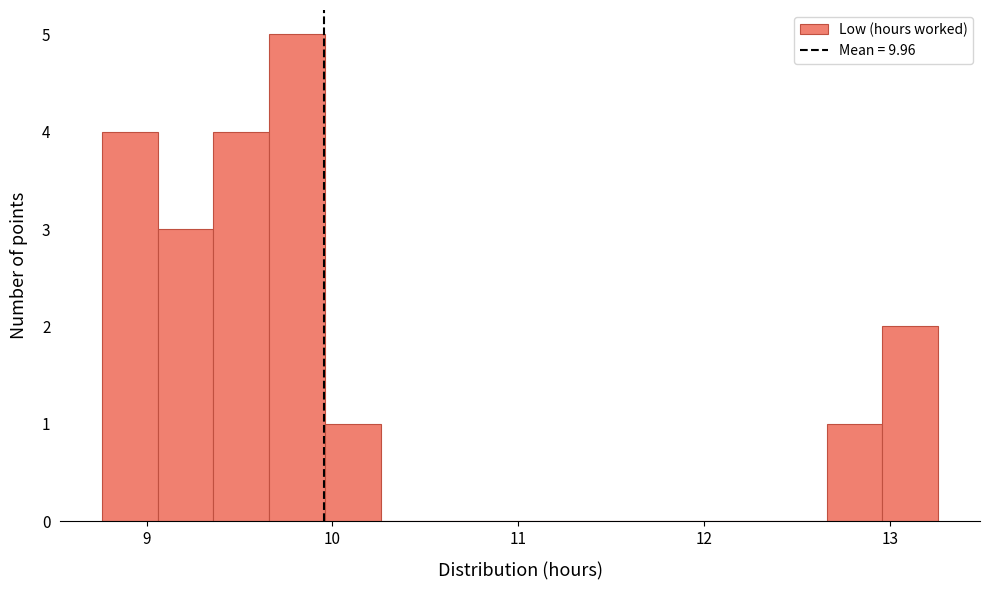

Read against the x-axis, roughly where is the centre of the tallest bar?

9.8